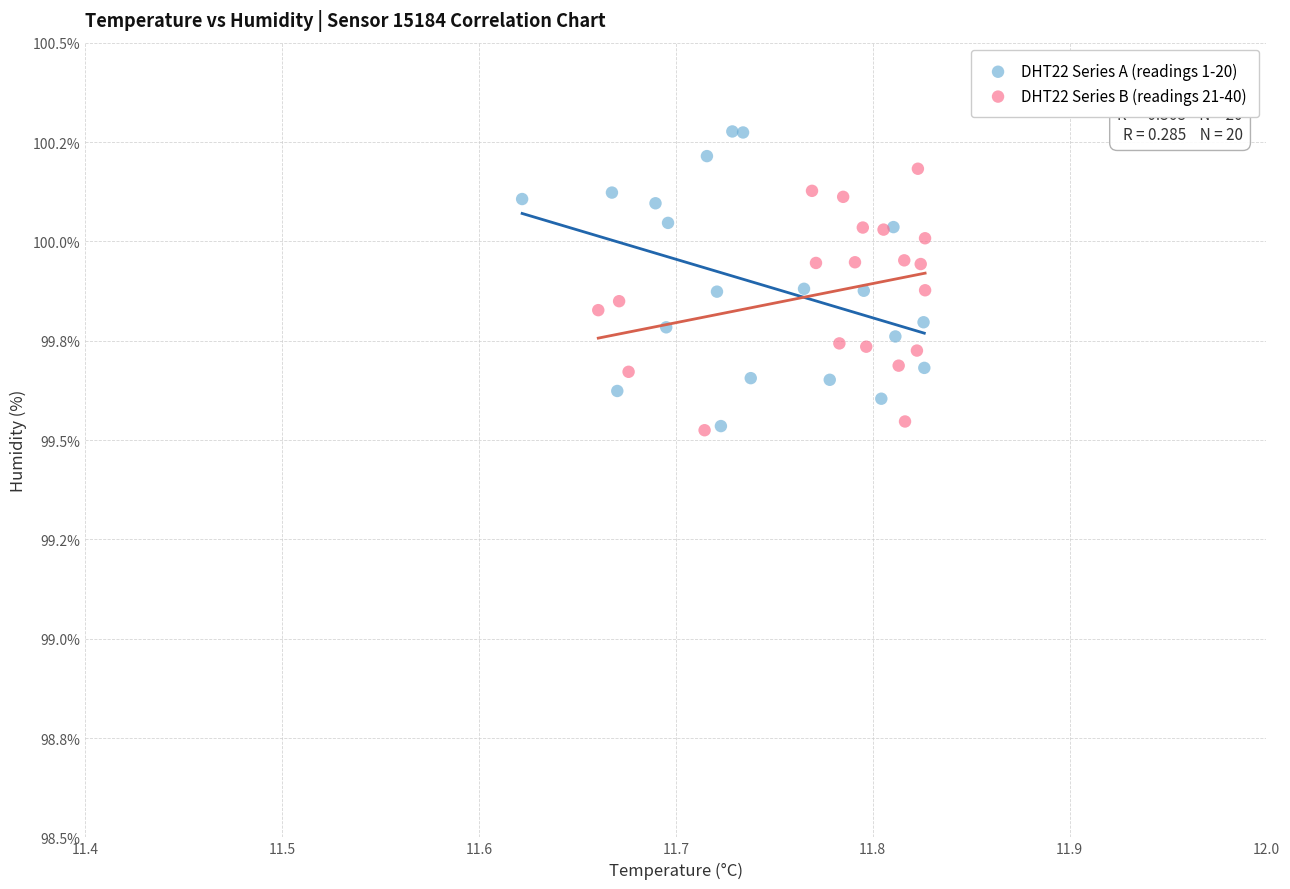

Which series reaches the maximum Y coordinate?

DHT22 Series A (readings 1-20)